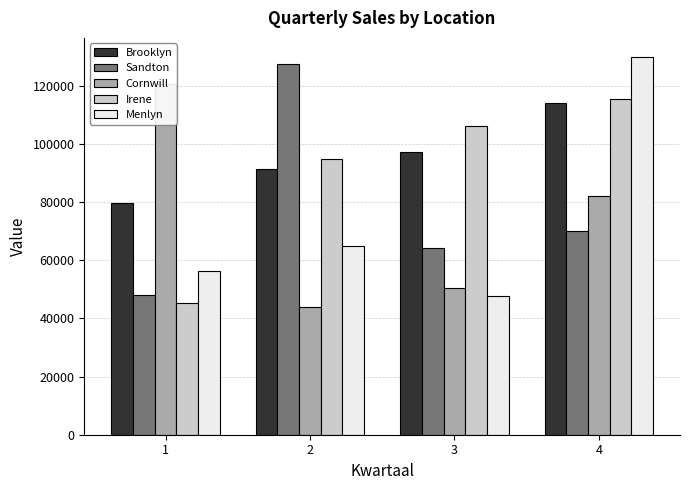

At which category does the chart reach its minimum across all series?

2